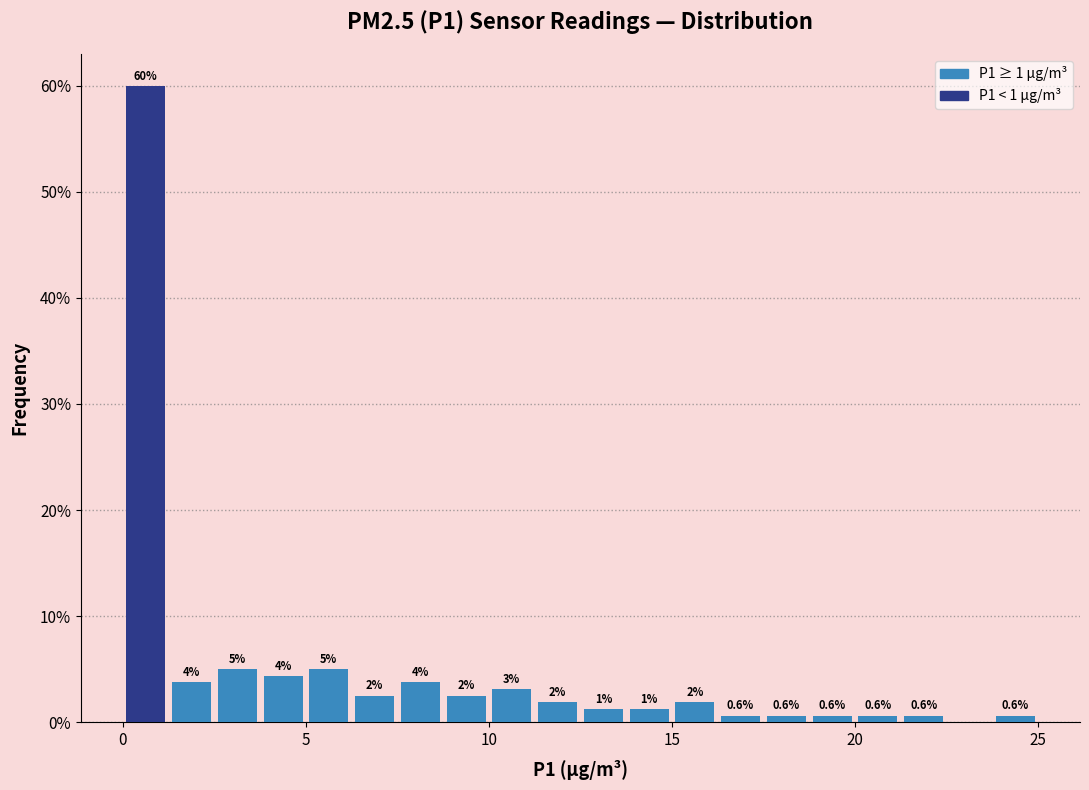

Read against the x-axis, roughly where is the centre of the tallest bar?

0.5